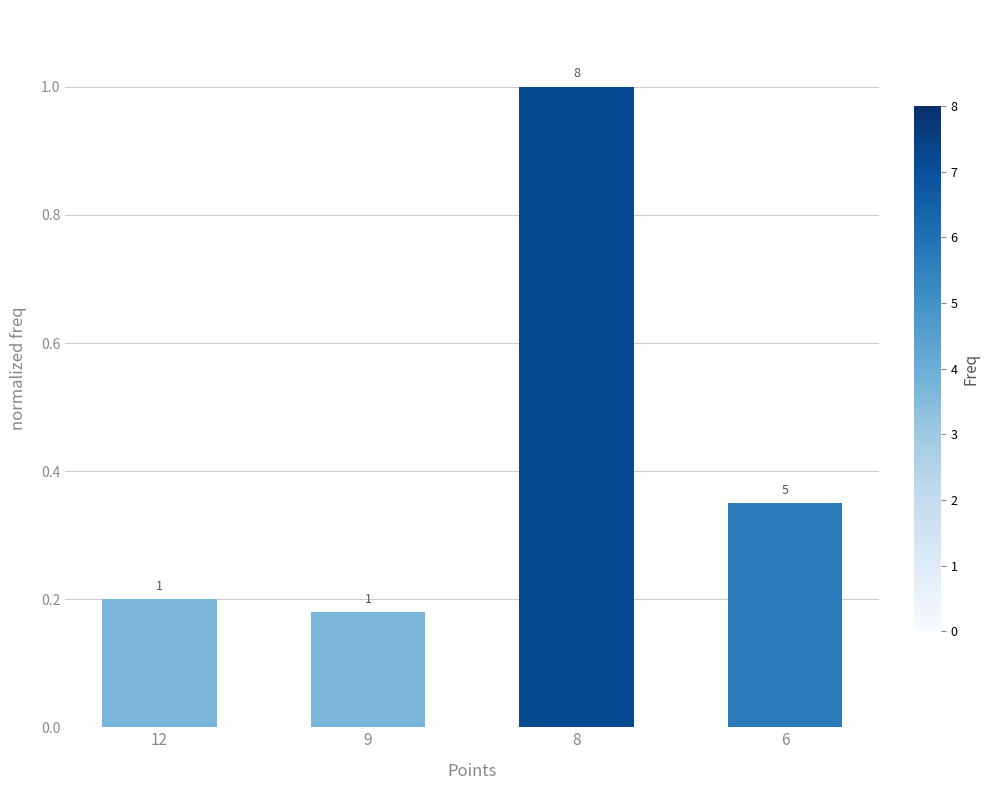

The value at 12 is 0.2. True or false?

True